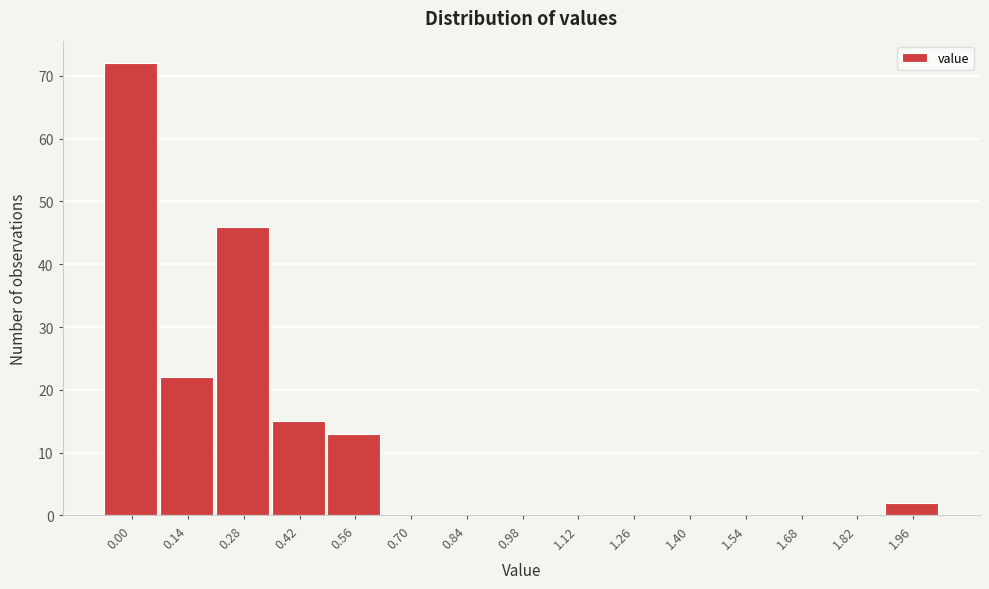

Reading right to left, transcribe all the data shown in this chart.

1.96=2	1.82=0	1.68=0	1.54=0	1.40=0	1.26=0	1.12=0	0.98=0	0.84=0	0.70=0	0.56=13	0.42=15	0.28=46	0.14=22	0.00=72